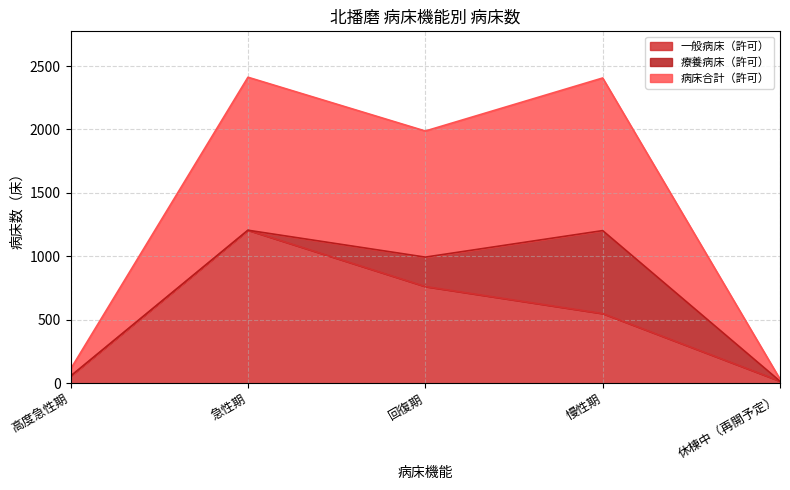

How many data points does each series have?

5